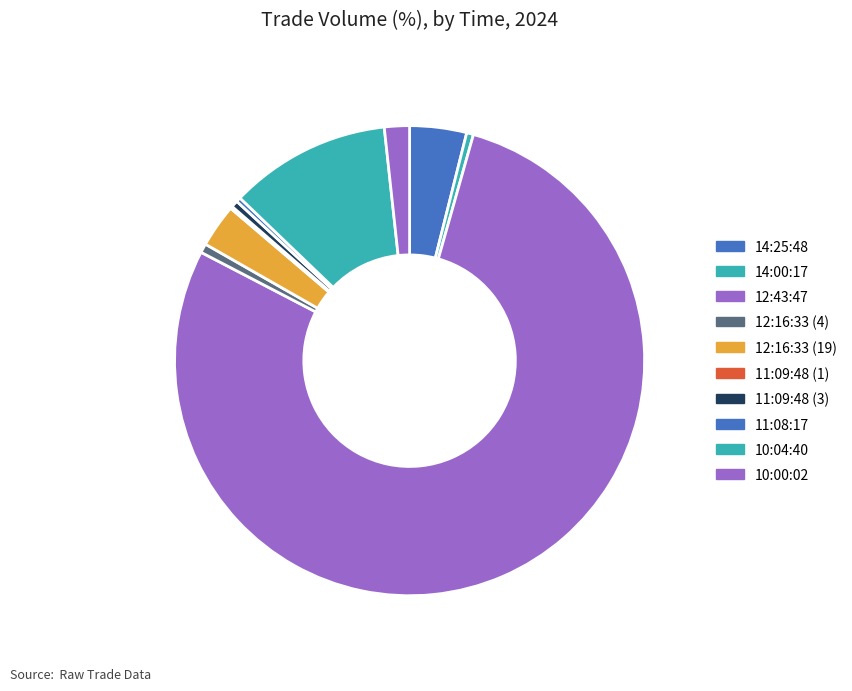

What percentage is the 12:43:47 slice, to the nearest percent?

78%